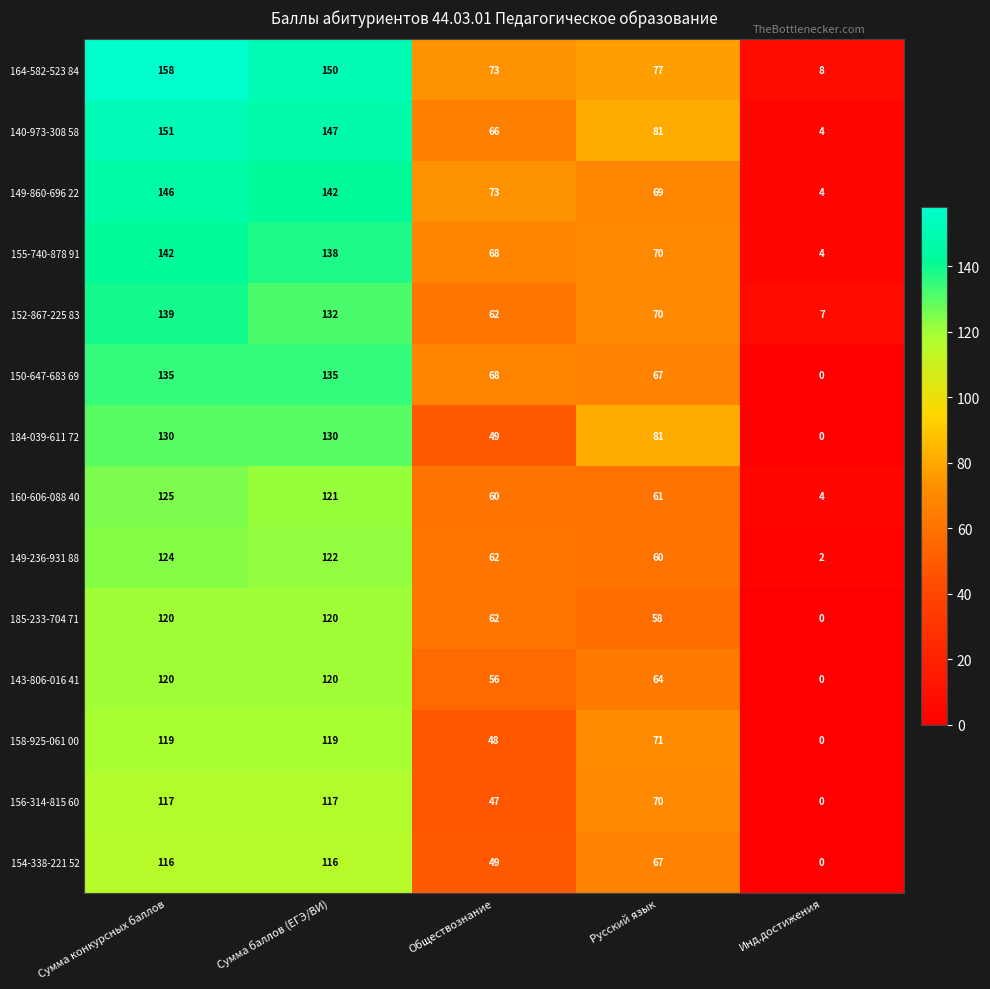

Where does the 185-233-704 71 series first go above 62?

Сумма конкурсных баллов